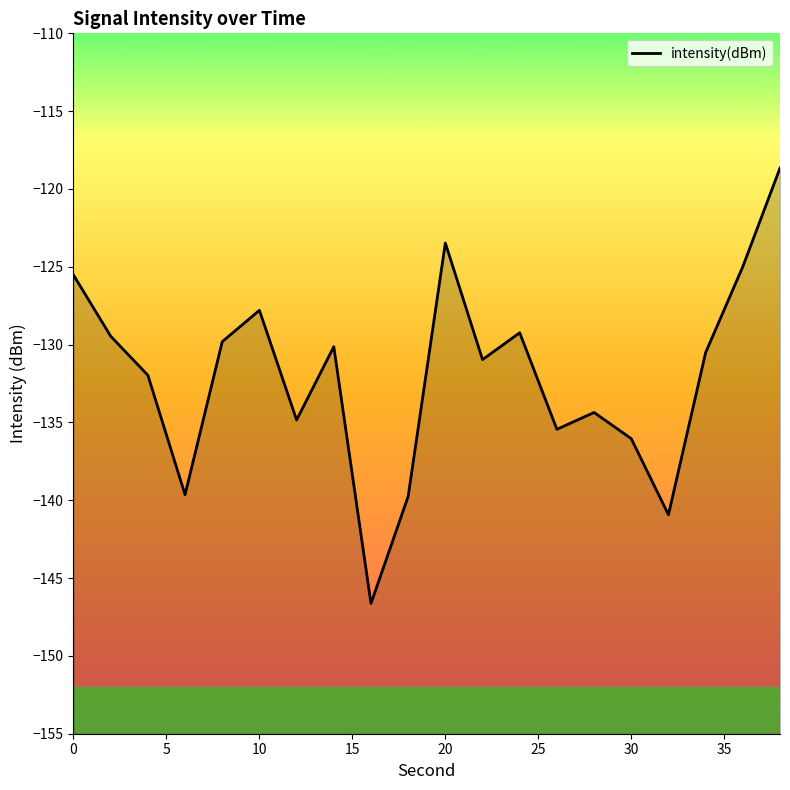

What is the sum of the values at 22 and 20?

-254.4